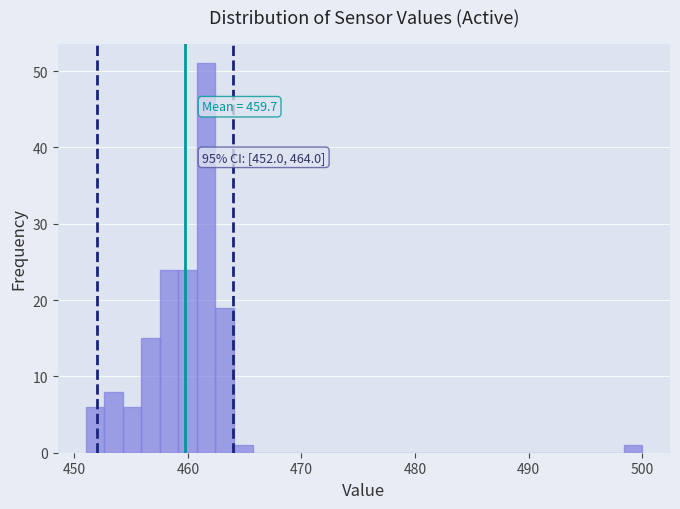

Around what value on the x-axis is the tallest bar? Give the approximate position of its centre, as read against the axis.

462